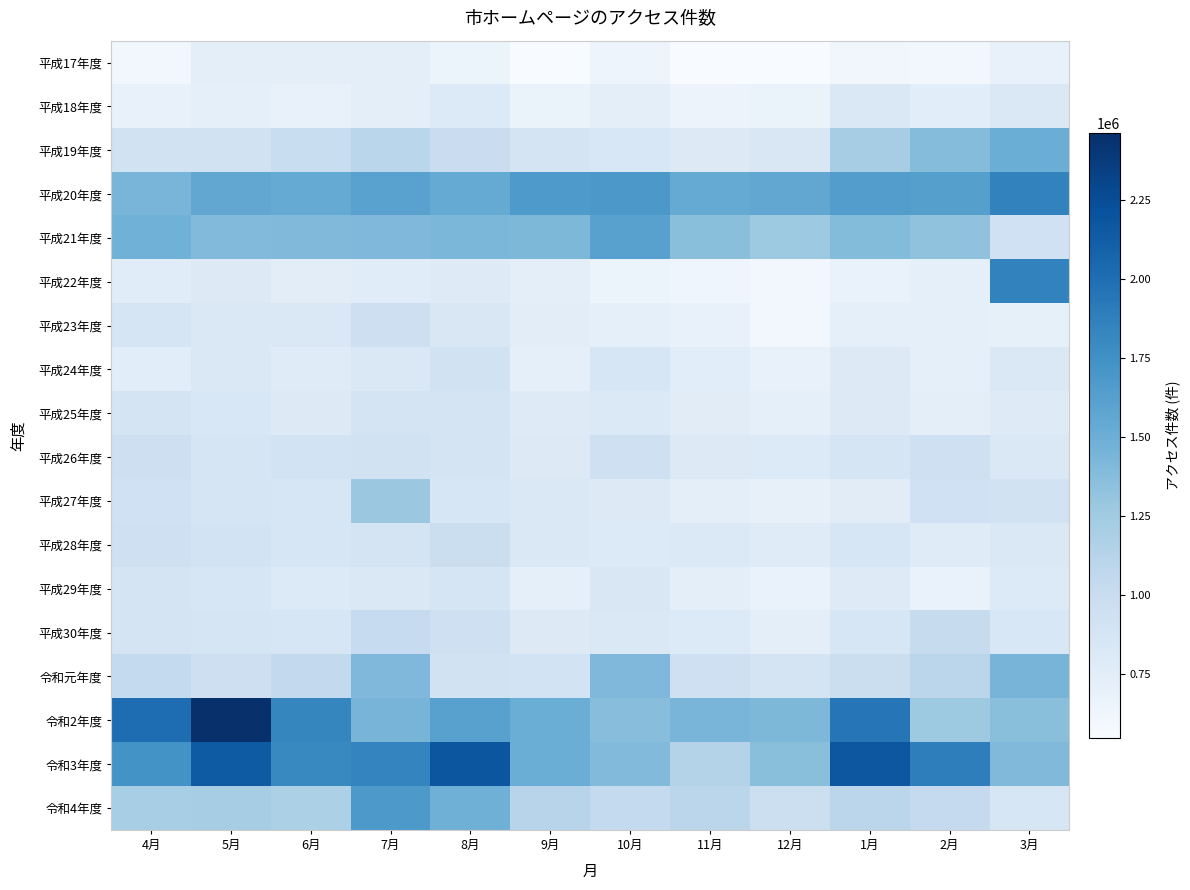

At how many categories does at least one series exceed 1238159?

12